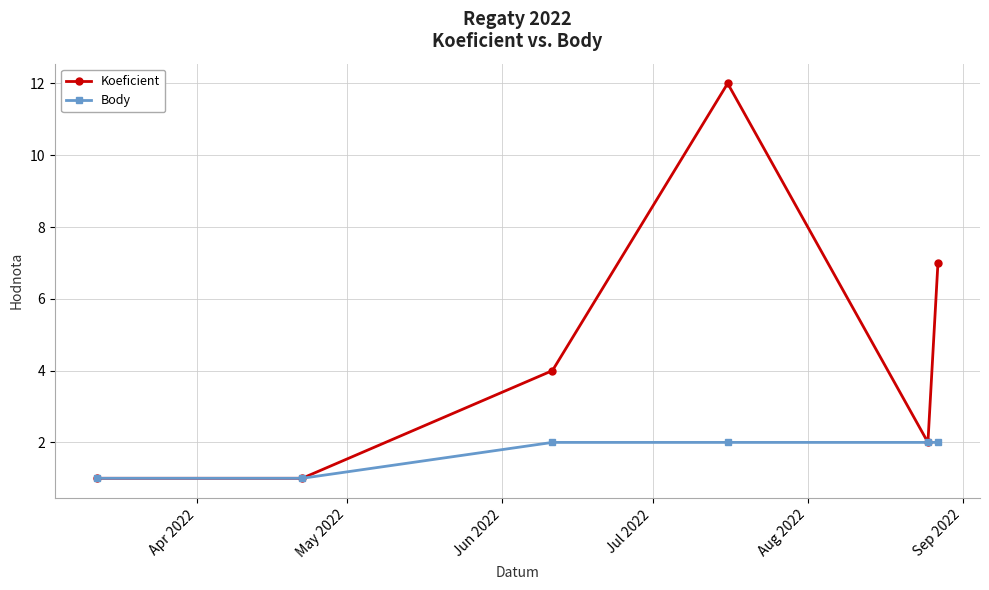

Reading right to left, list all the values displayed in this chart.

Koeficient: 7	2	12	4	1	1
Body: 2	2	2	2	1	1